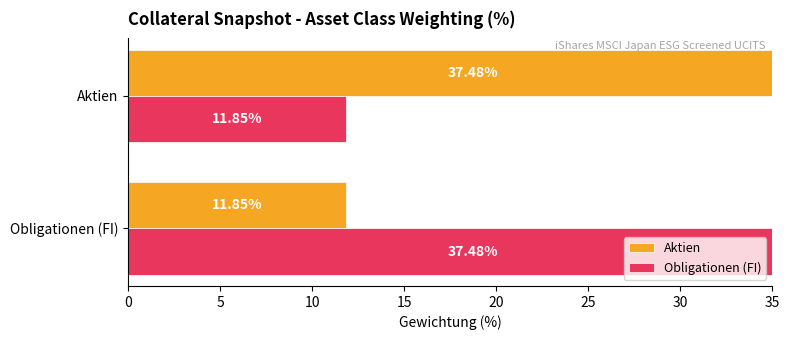

How many distinct data groups are displayed?

2